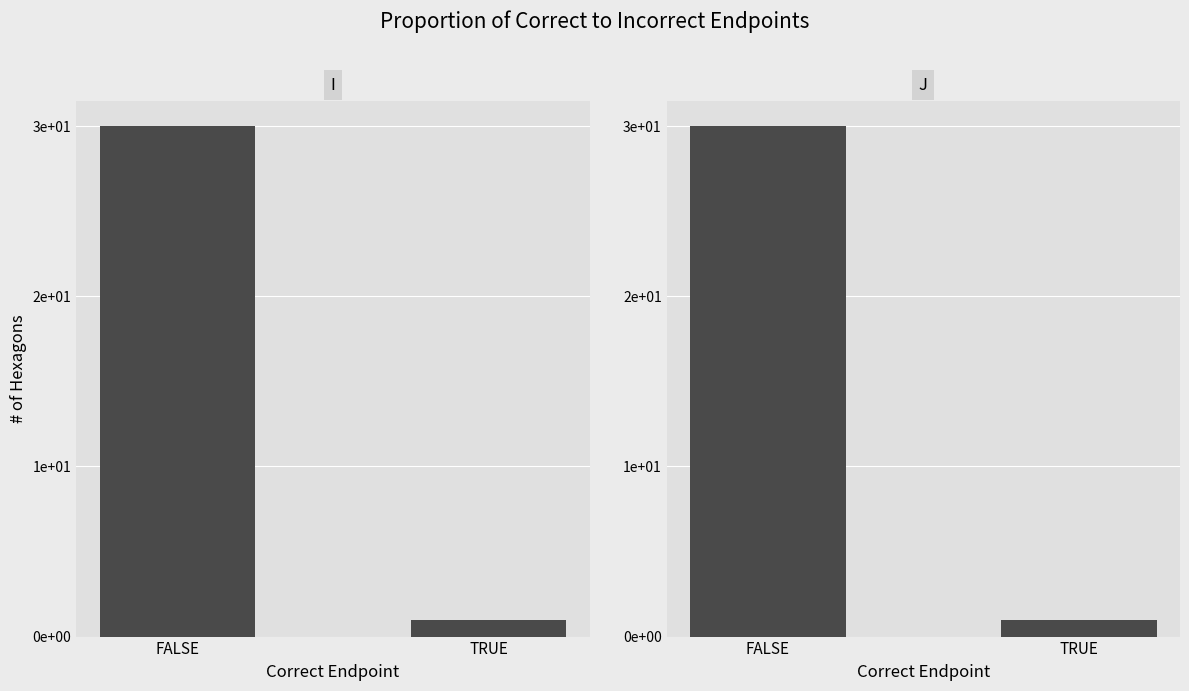

At FALSE, list the series in order from smallest to largest.

I, J